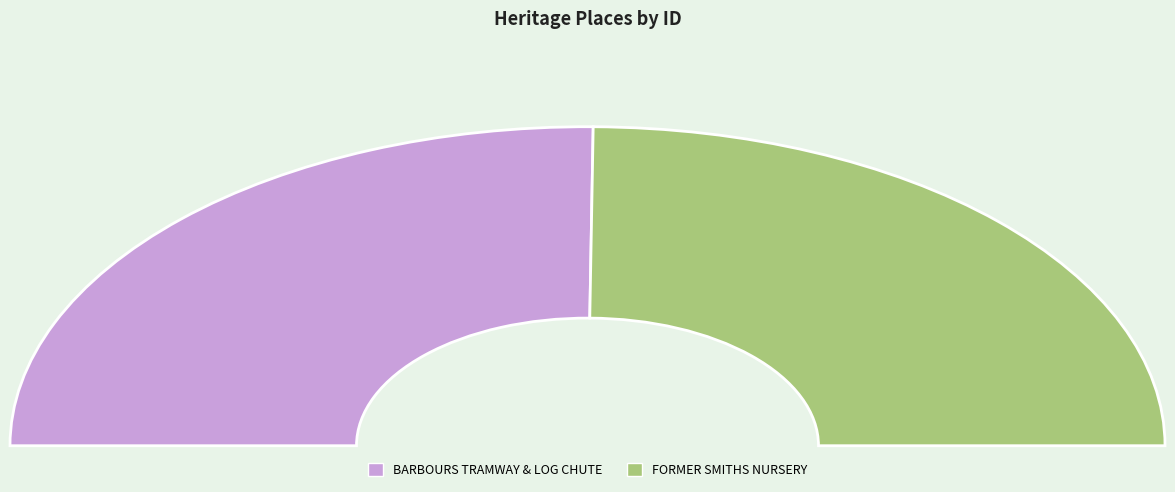

Which slice is the smallest?

FORMER SMITHS NURSERY